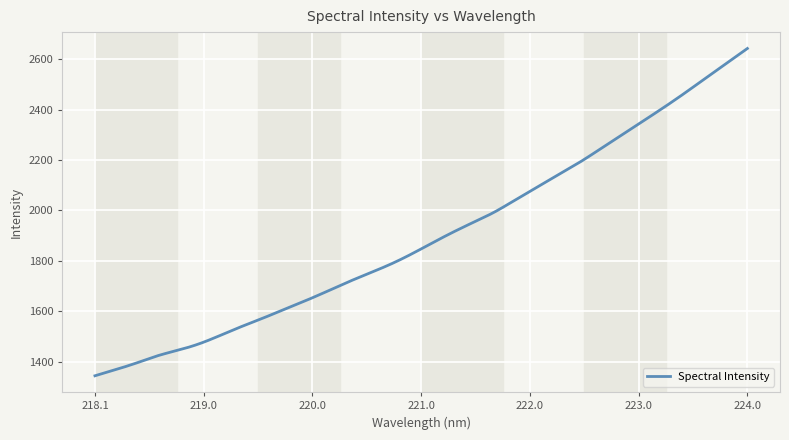

What is the difference between the maximum and minimum values?

1299.2